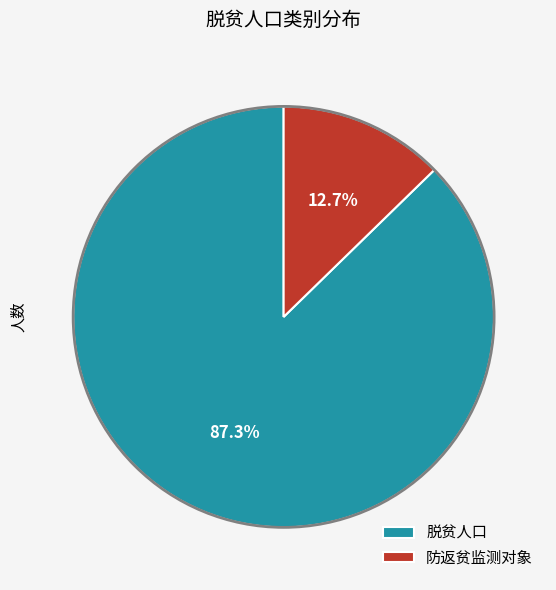

To the nearest percent, what is the difference between the largest and smallest slice percentages?

75%